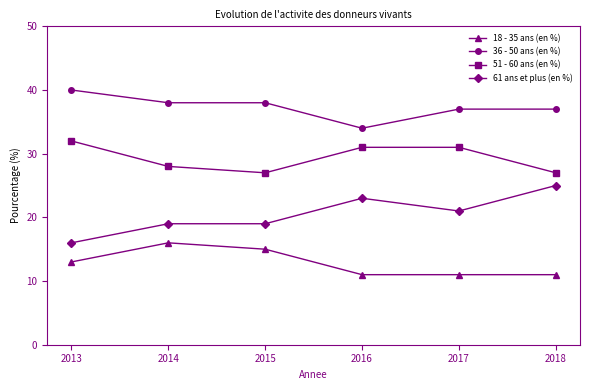

Does the chart display data point markers on the line(s)?

Yes